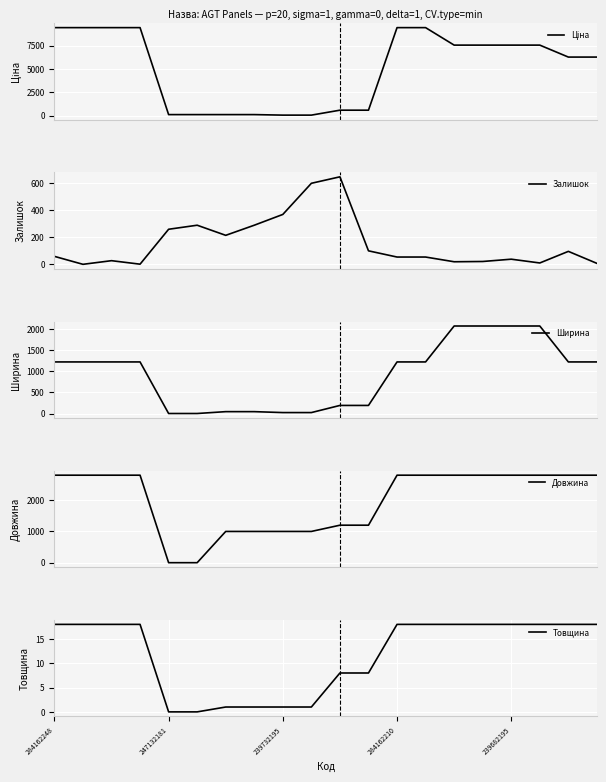

The Довжина series shows 2800.0 at 14. True or false?

True